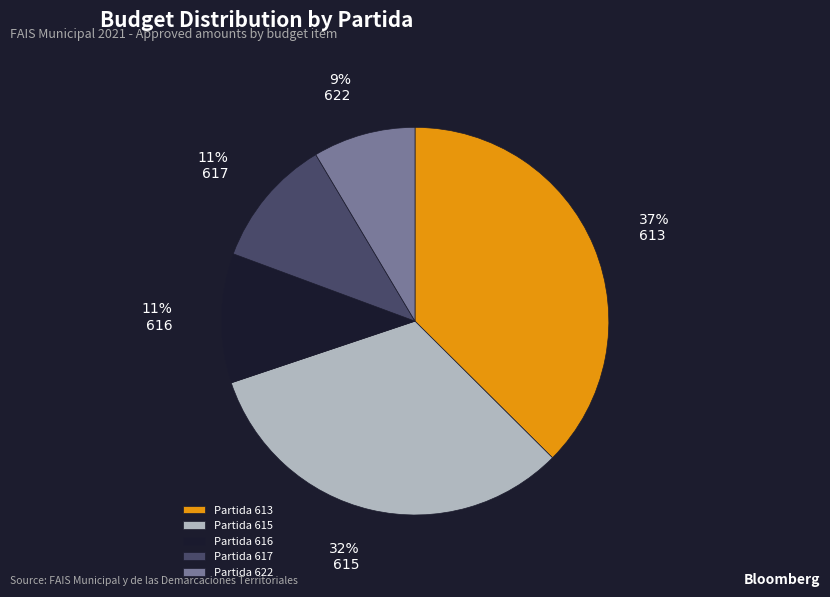

Count the number of slices in the pie.

5